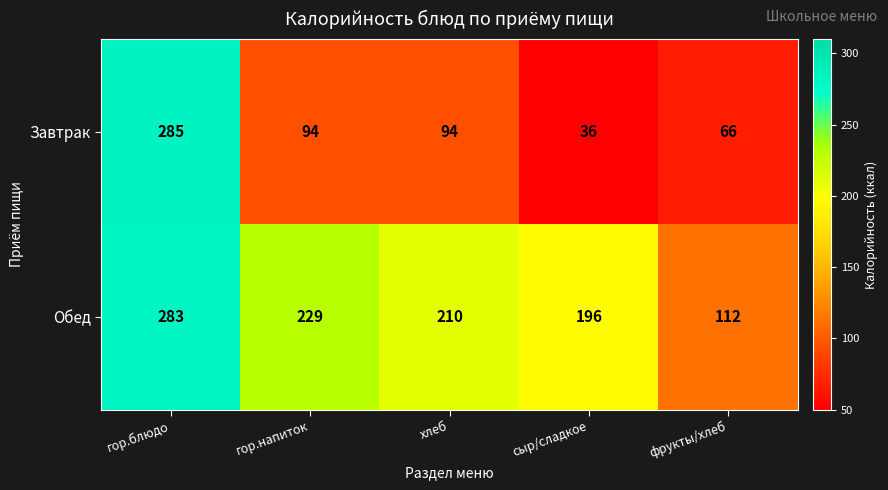

The Обед series shows 150 at гор.напиток. True or false?

False